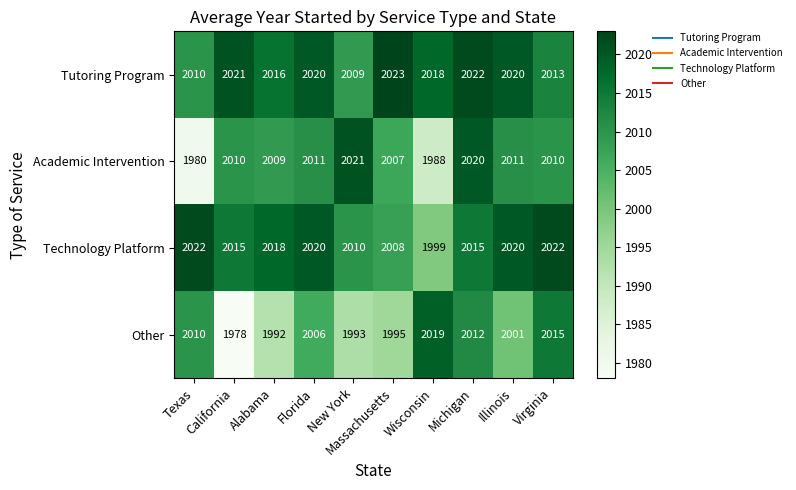

How many series are shown in this chart?

4